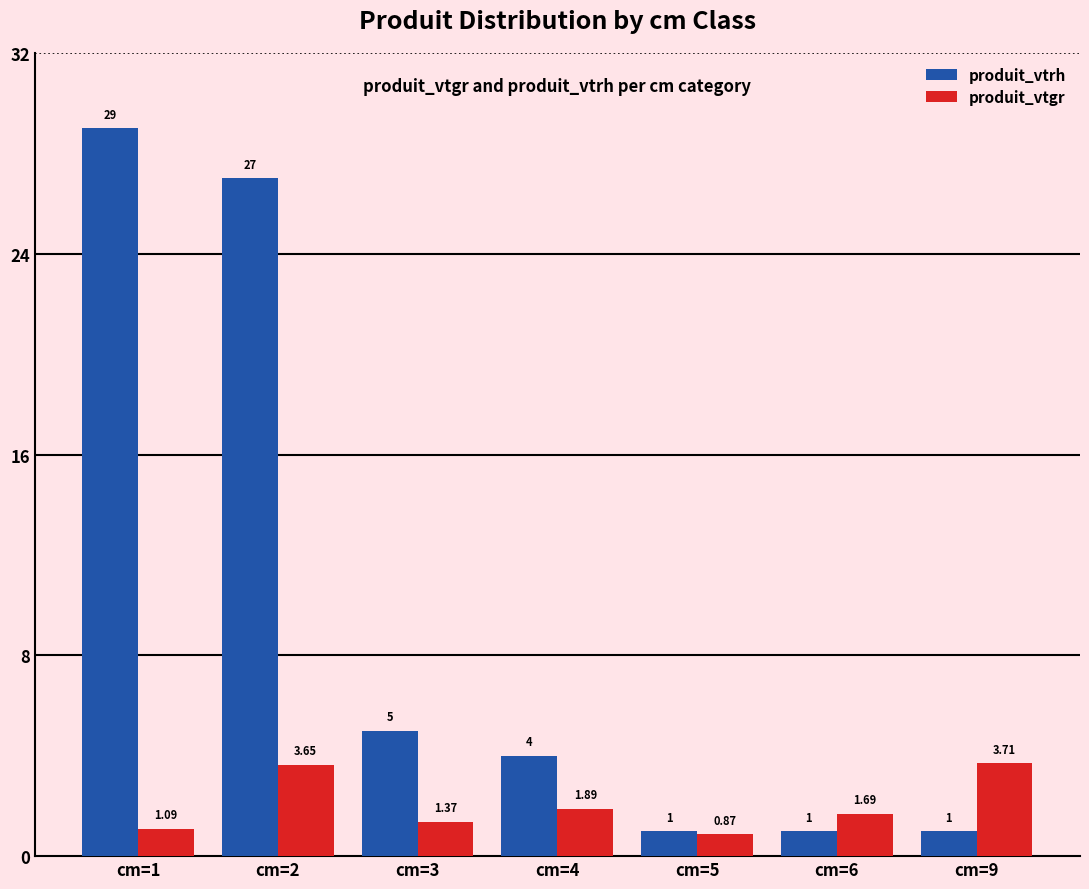

What is the difference between the highest and lowest values at cm=9?

2.7